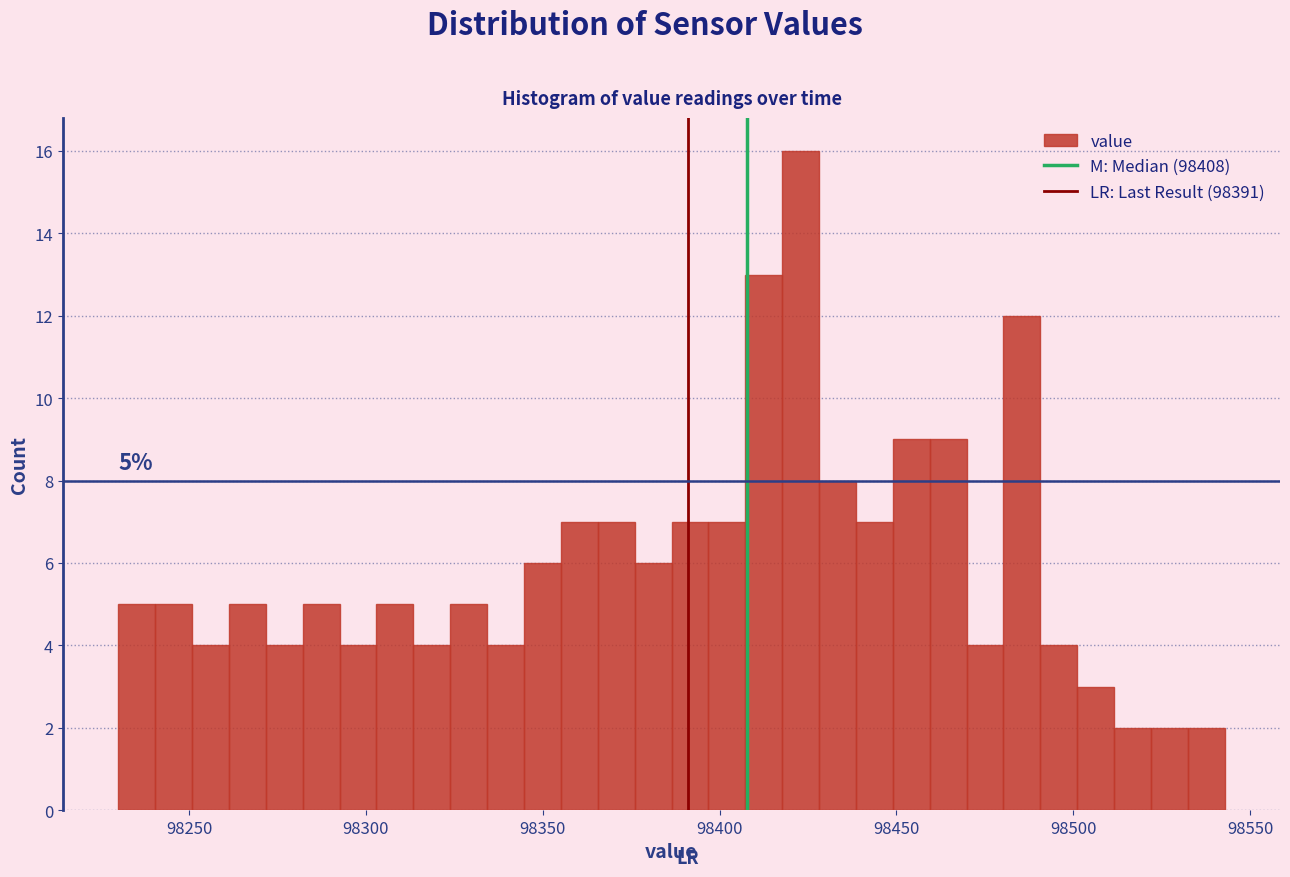

Around what value on the x-axis is the tallest bar? Give the approximate position of its centre, as read against the axis.

98425